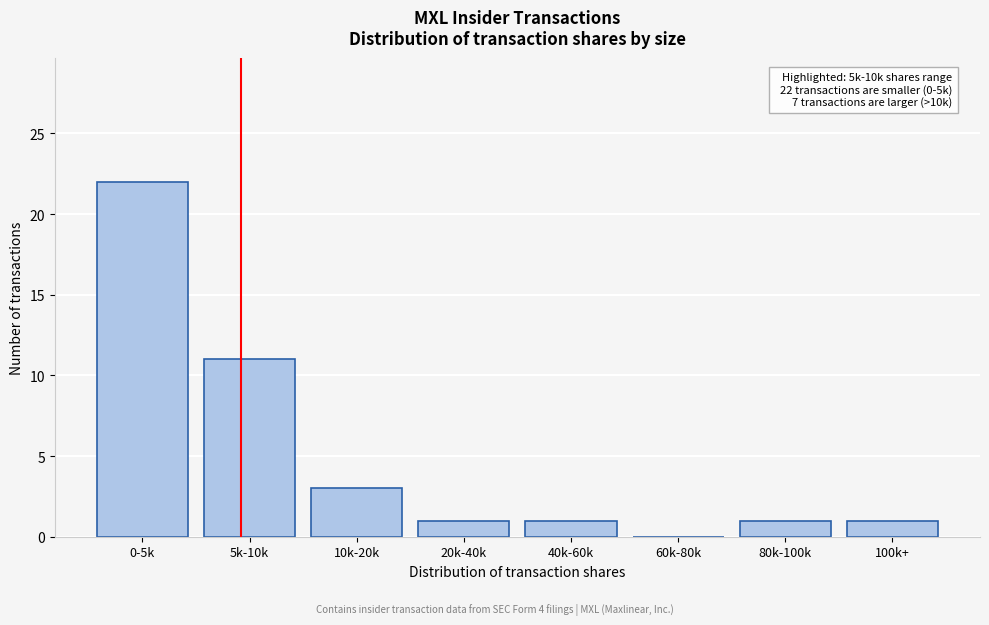

Reading left to right, what are all the values shown in this chart?

0-5k=22	5k-10k=11	10k-20k=3	20k-40k=1	40k-60k=1	60k-80k=0	80k-100k=1	100k+=1